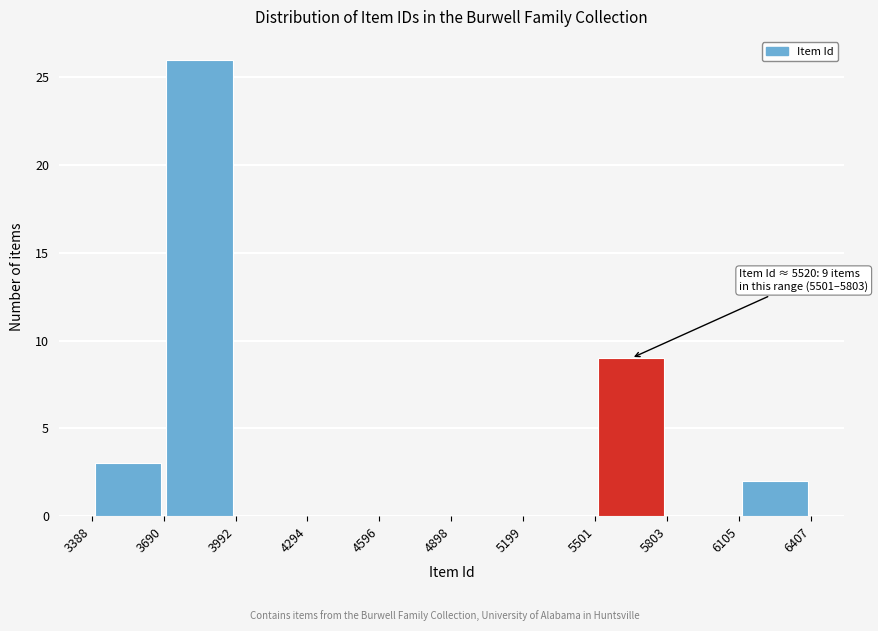

Which range on the x-axis has the tallest bar?

3690 to 3992